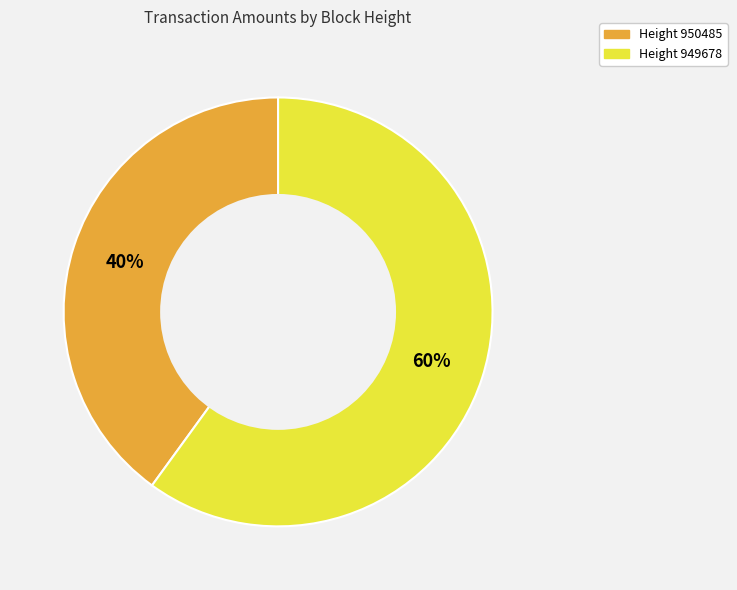

Does any single category account for the majority?

Yes